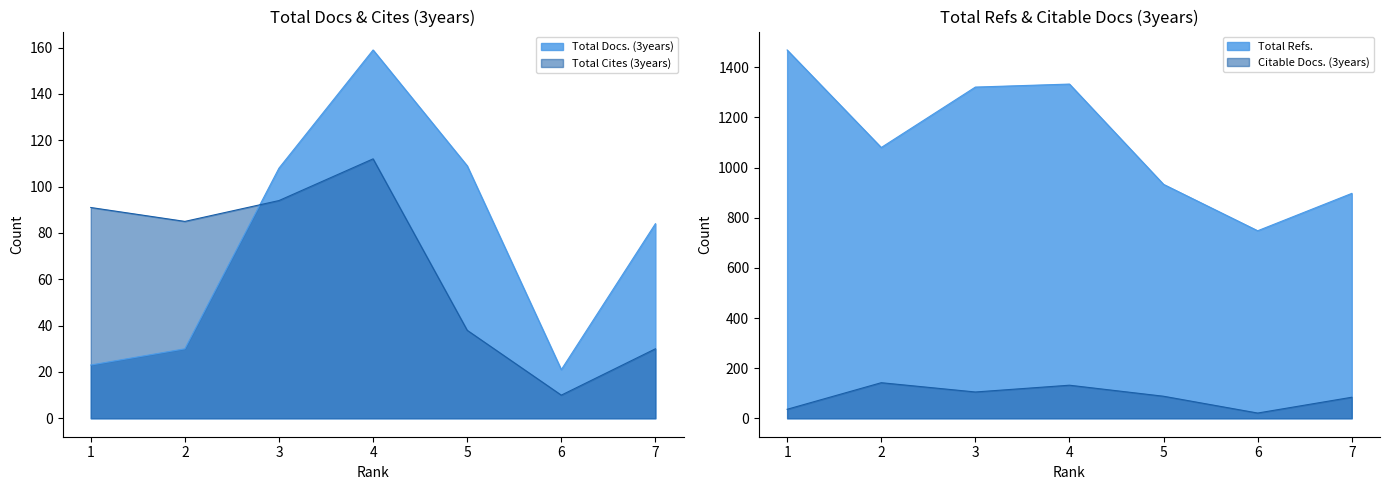

Reading right to left, list all the values displayed in this chart.

Total Docs. (3years): 84	21	109	159	108	30	23
Total Refs.: 897	748	933	1333	1321	1080	1469
Total Cites (3years): 30	10	38	112	94	85	91
Citable Docs. (3years): 84	21	88	132	105	142	36